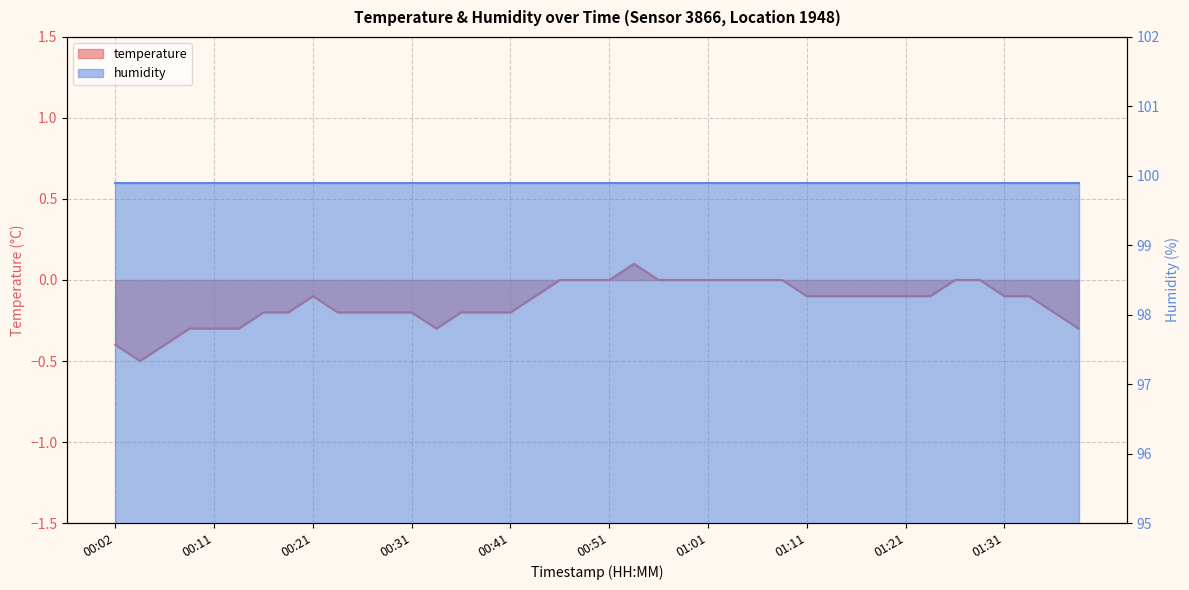

What is the label of the 15th point from the left?

00:36